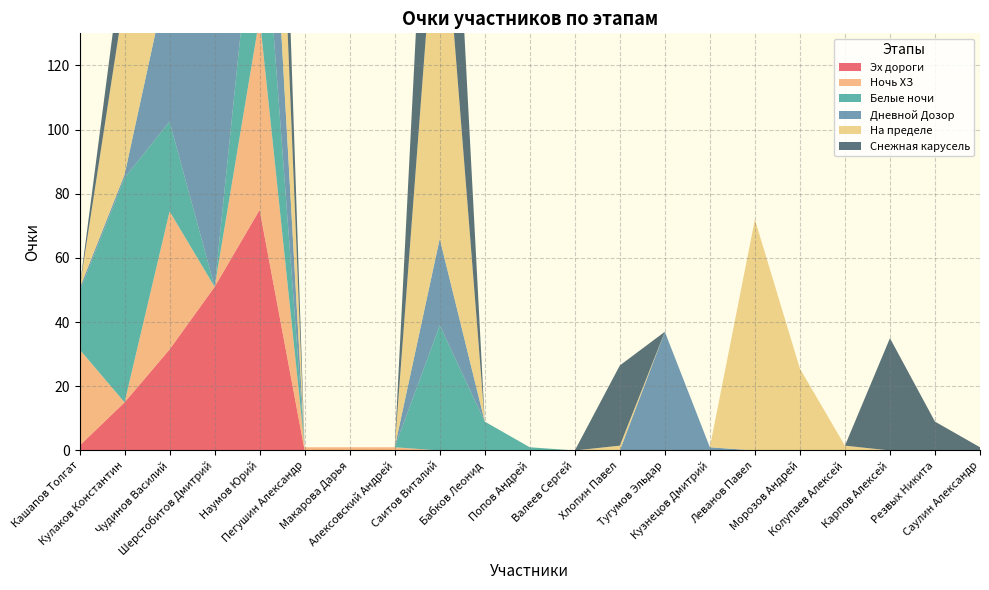

Reading right to left, what are all the values shown in this chart?

Эх дороги: Саулин Александр=0.0	Резвых Никита=0.0	Карпов Алексей=0.0	Колупаев Алексей=0.0	Морозов Андрей=0.0	Леванов Павел=0.0	Кузнецов Дмитрий=0.0	Тугумов Эльдар=0.0	Хлопин Павел=0.0	Валеев Сергей=0.0	Попов Андрей=0.0	Бабков Леонид=0.0	Саитов Виталий=0.0	Алексовский Андрей=0.0	Макарова Дарья=0.0	Пегушин Александр=0.0	Наумов Юрий=75.0	Шерстобитов Дмитрий=51.0	Чудинов Василий=31.5	Кулаков Константин=15.0	Кашапов Толгат=1.5
Ночь ХЗ: Саулин Александр=0.0	Резвых Никита=0.0	Карпов Алексей=0.0	Колупаев Алексей=0.0	Морозов Андрей=0.0	Леванов Павел=0.0	Кузнецов Дмитрий=0.0	Тугумов Эльдар=0.0	Хлопин Павел=0.0	Валеев Сергей=0.0	Попов Андрей=0.0	Бабков Леонид=0.0	Саитов Виталий=0.0	Алексовский Андрей=1.0	Макарова Дарья=1.0	Пегушин Александр=1.0	Наумов Юрий=60.0	Шерстобитов Дмитрий=0.0	Чудинов Василий=43.0	Кулаков Константин=0.0	Кашапов Толгат=30.0
Белые ночи: Саулин Александр=0.0	Резвых Никита=0.0	Карпов Алексей=0.0	Колупаев Алексей=0.0	Морозов Андрей=0.0	Леванов Павел=0.0	Кузнецов Дмитрий=0.0	Тугумов Эльдар=0.0	Хлопин Павел=0.0	Валеев Сергей=0.0	Попов Андрей=1.0	Бабков Леонид=9.0	Саитов Виталий=39.0	Алексовский Андрей=0.0	Макарова Дарья=0.0	Пегушин Александр=0.0	Наумов Юрий=53.0	Шерстобитов Дмитрий=0.0	Чудинов Василий=28.0	Кулаков Константин=70.0	Кашапов Толгат=18.0
Дневной Дозор: Саулин Александр=0.0	Резвых Никита=0.0	Карпов Алексей=0.0	Колупаев Алексей=0.0	Морозов Андрей=0.0	Леванов Павел=0.0	Кузнецов Дмитрий=1.0	Тугумов Эльдар=37.0	Хлопин Павел=0.0	Валеев Сергей=0.0	Попов Андрей=0.0	Бабков Леонид=0.0	Саитов Виталий=27.0	Алексовский Андрей=0.0	Макарова Дарья=0.0	Пегушин Александр=0.0	Наумов Юрий=62.0	Шерстобитов Дмитрий=80.0	Чудинов Василий=48.0	Кулаков Константин=1.0	Кашапов Толгат=1.0
На пределе: Саулин Александр=0.0	Резвых Никита=0.0	Карпов Алексей=0.0	Колупаев Алексей=1.5	Морозов Андрей=25.5	Леванов Павел=72.0	Кузнецов Дмитрий=0.0	Тугумов Эльдар=0.0	Хлопин Павел=1.5	Валеев Сергей=0.0	Попов Андрей=0.0	Бабков Леонид=0.0	Саитов Виталий=120.0	Алексовский Андрей=0.0	Макарова Дарья=0.0	Пегушин Александр=0.0	Наумов Юрий=93.0	Шерстобитов Дмитрий=40.5	Чудинов Василий=0.0	Кулаков Константин=55.5	Кашапов Толгат=0.0
Снежная карусель: Саулин Александр=1.0	Резвых Никита=9.0	Карпов Алексей=35.0	Колупаев Алексей=0.0	Морозов Андрей=0.0	Леванов Павел=0.0	Кузнецов Дмитрий=0.0	Тугумов Эльдар=0.0	Хлопин Павел=25.0	Валеев Сергей=0.0	Попов Андрей=0.0	Бабков Леонид=0.0	Саитов Виталий=90.0	Алексовский Андрей=0.0	Макарова Дарья=0.0	Пегушин Александр=0.0	Наумов Юрий=72.0	Шерстобитов Дмитрий=46.0	Чудинов Василий=57.0	Кулаков Константин=17.0	Кашапов Толгат=0.0